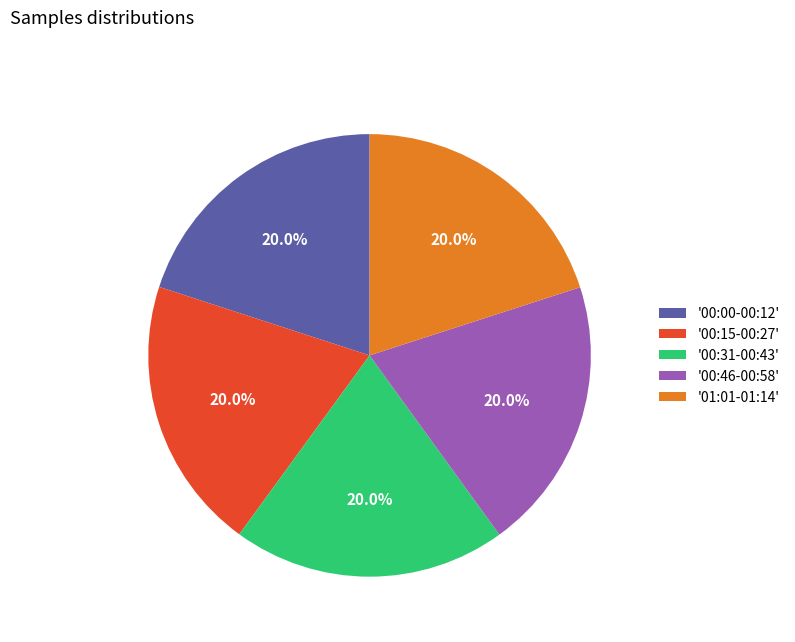

What is the ratio of the value at '00:15-00:27' to the value at '01:01-01:14'?

1.0